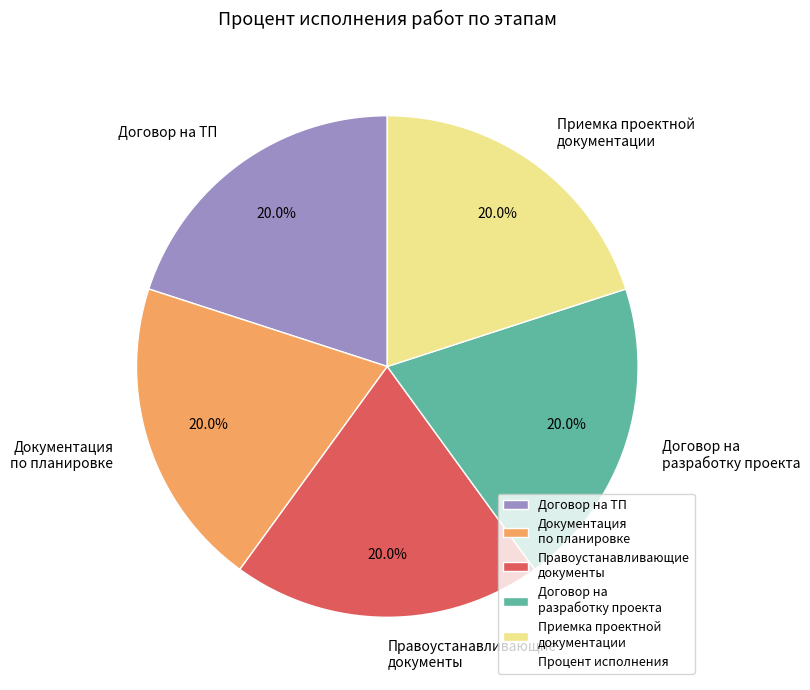

Combined, do Договор на разработку проекта and Приемка проектной документации account for over 50%?

No